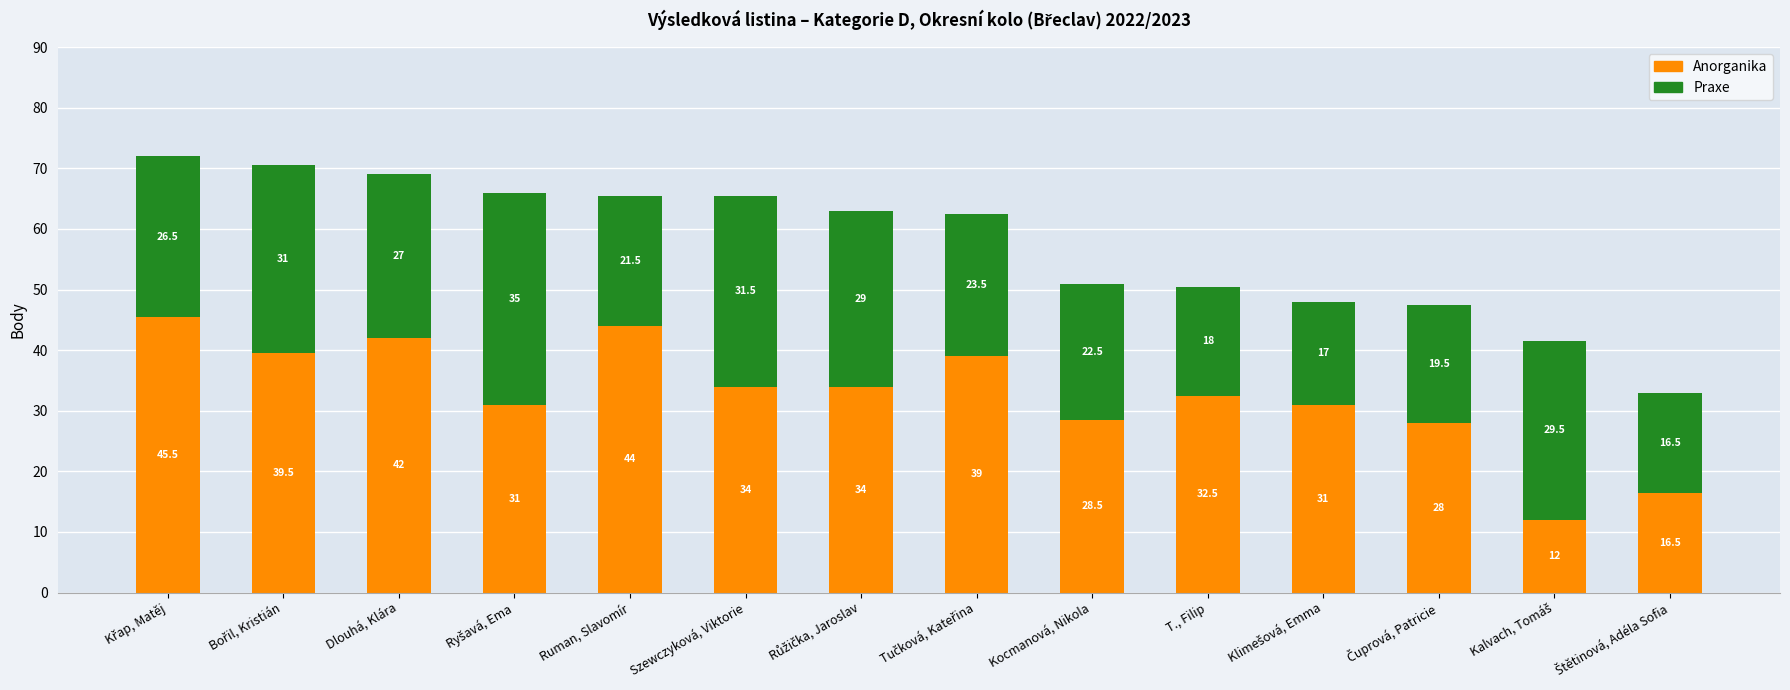

What is the highest value of the Anorganika series?

45.5